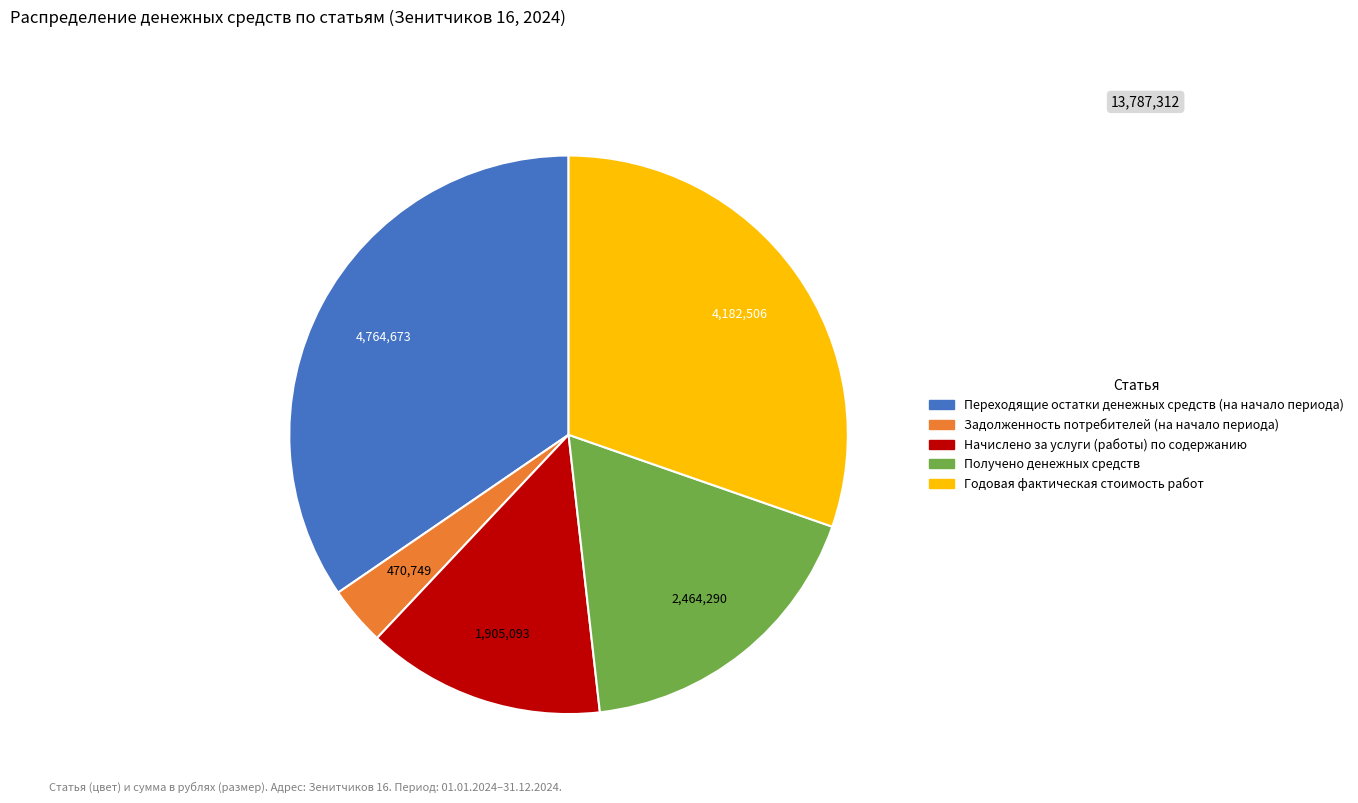

Does any single category account for the majority?

No